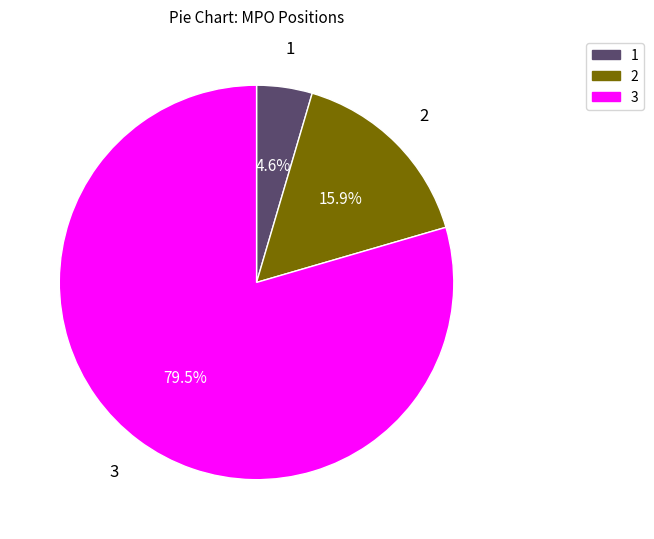

Is there any slice that represents more than half of the pie?

Yes